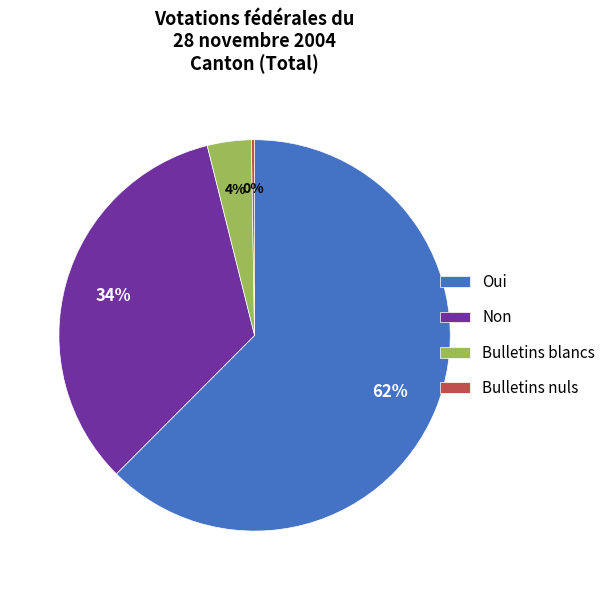

Between Non and Oui, which is larger?

Oui